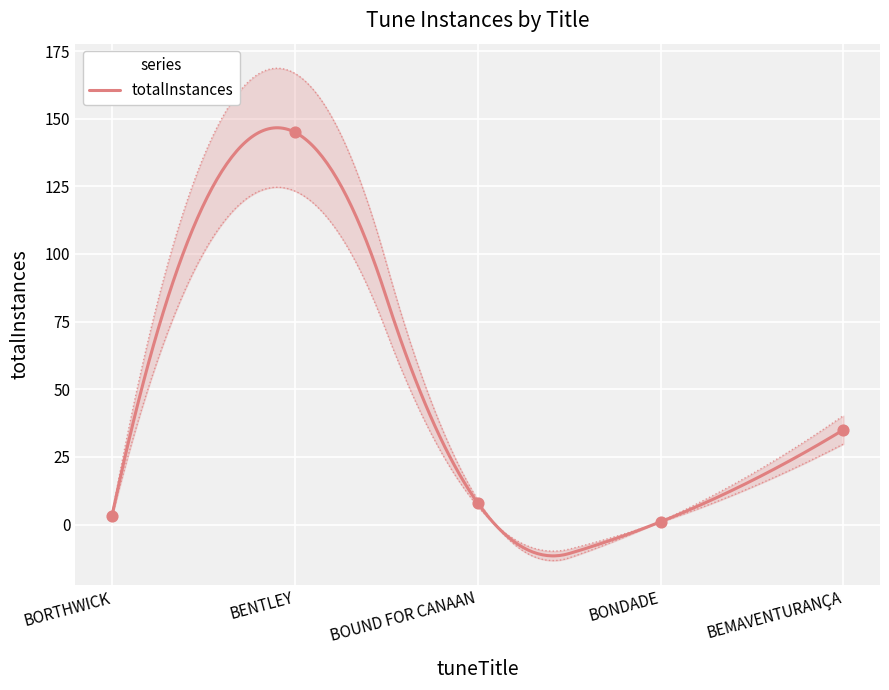

Between BENTLEY and BONDADE, which is larger?

BENTLEY